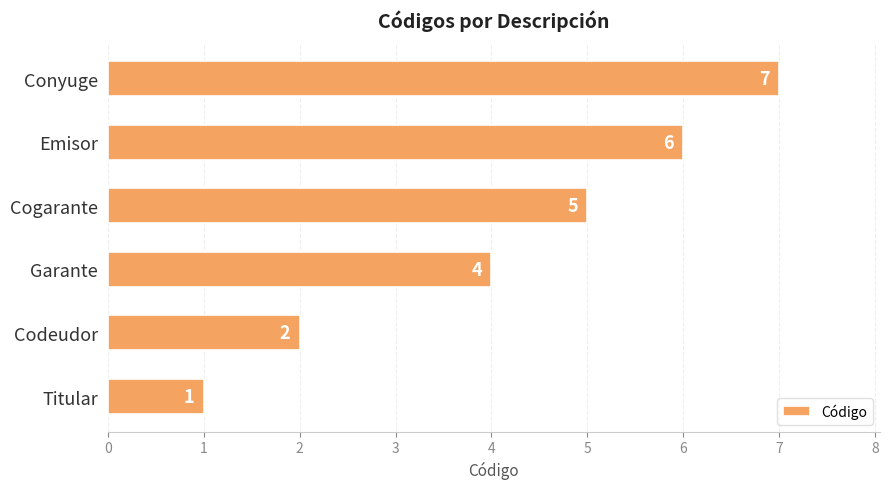

What is the difference between the maximum and second lowest values?

5